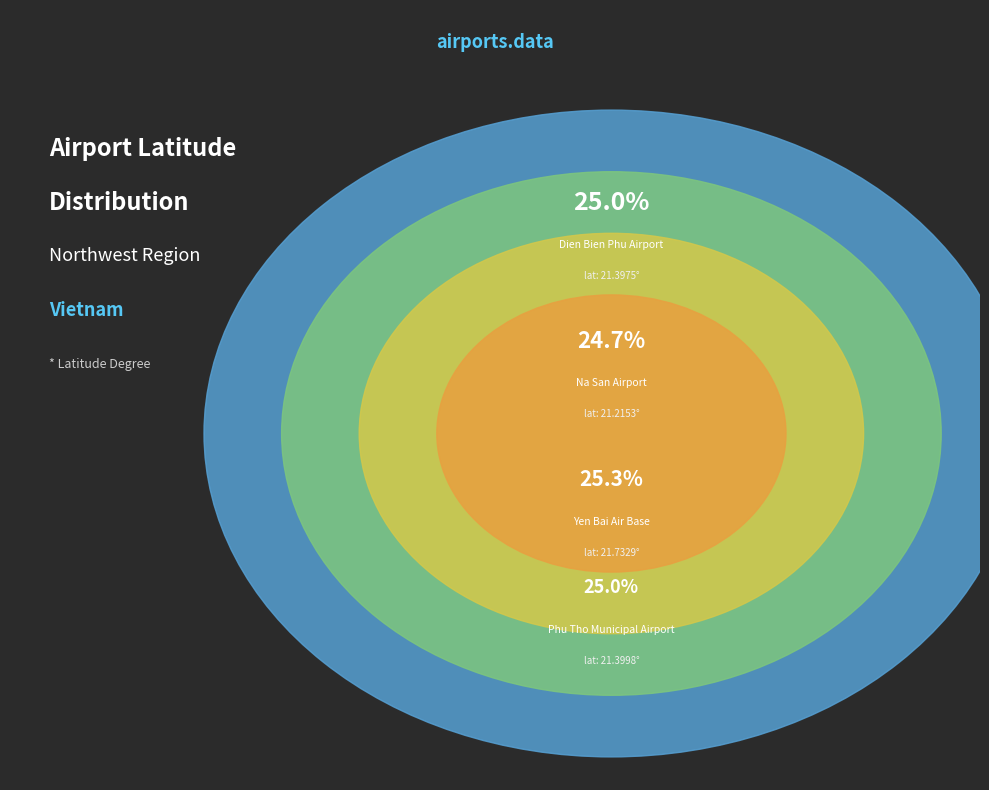

Approximately how many times larger is the value at Dien Bien Phu Airport compared to Yen Bai Air Base?

1.0